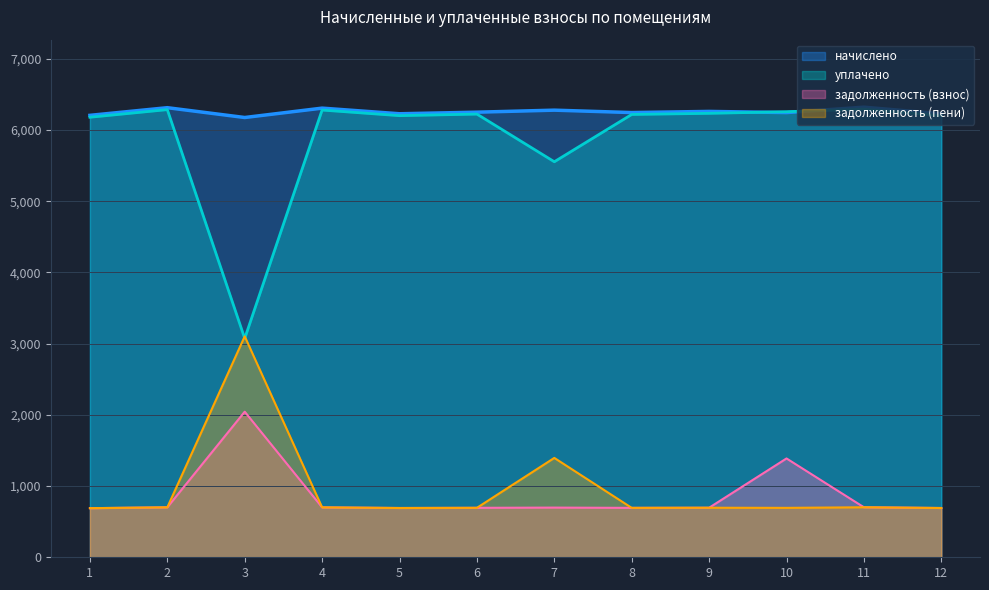

What is the sum of all задолженность (пени) values?

11453.1